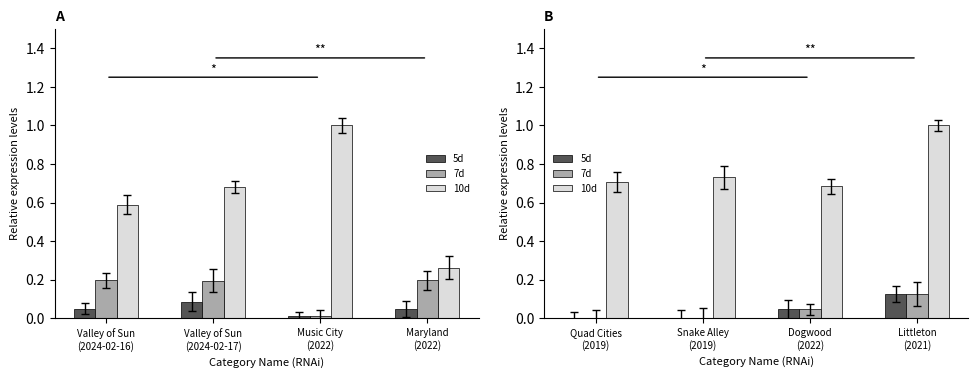

Are the bars horizontal?

No